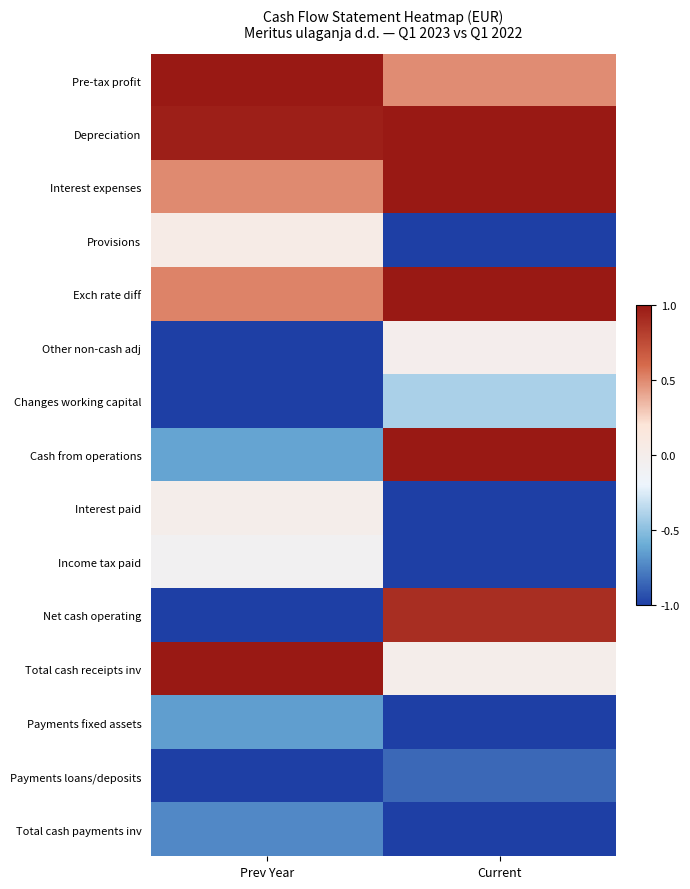

Which series changed the most between Prev Year and Current?

Net cash operating